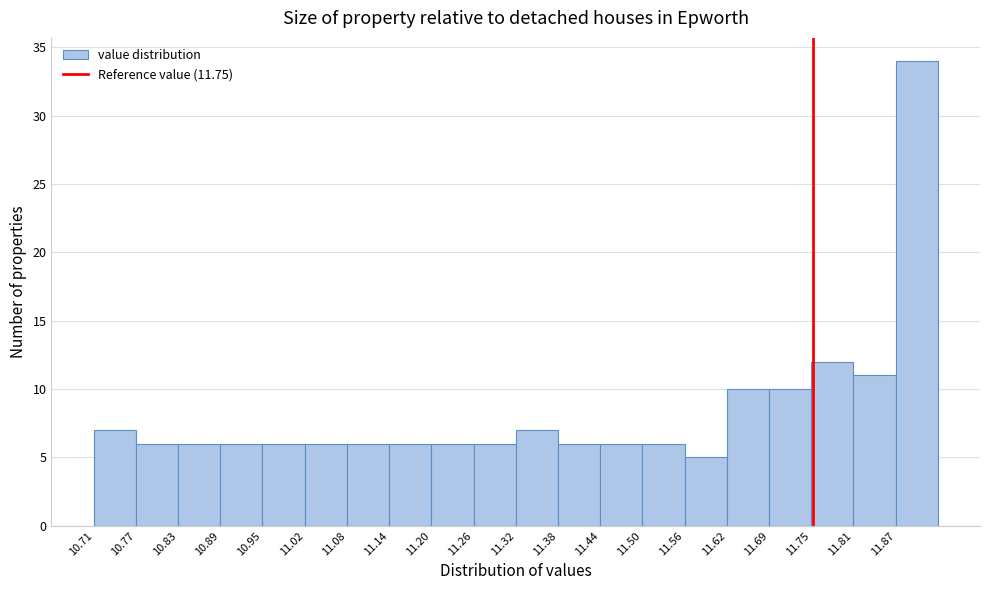

Over which range of the x-axis is the bar tallest?

11.869 to 11.930